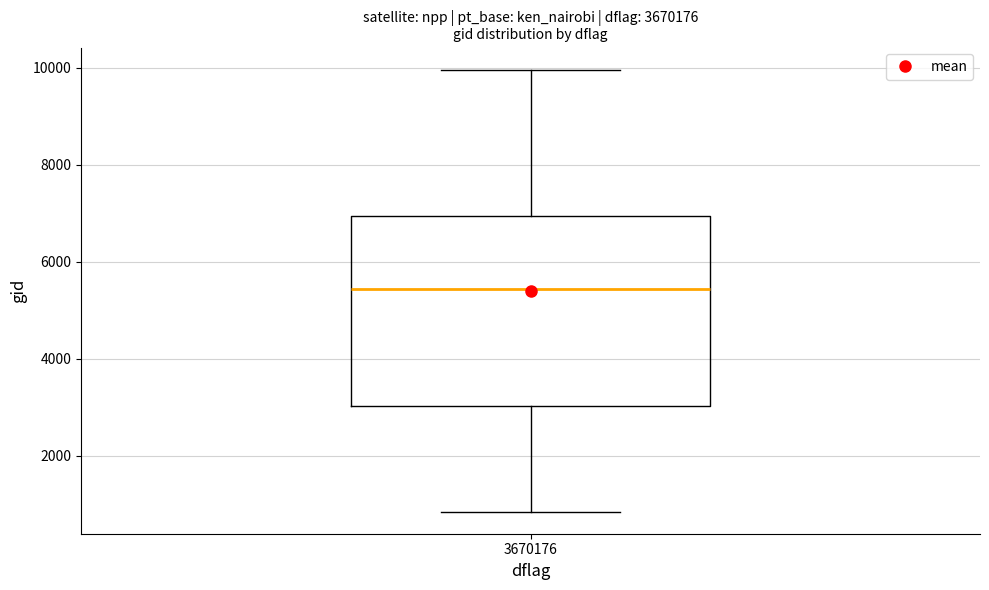

Read this box plot against the y-axis: the position of the median line, the range covered by the box, and the ends of both whiskers. The values are not printed on the chart, so give them approximately, as read against the axis.

median 5400, box 3000 to 7000, whiskers 800 to 10000